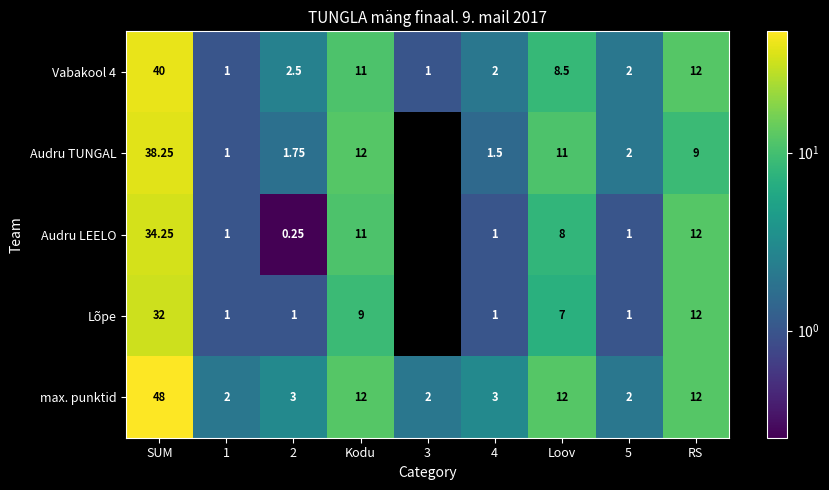

Is the value of Audru LEELO at SUM greater than the value of Vabakool 4 at Loov?

Yes